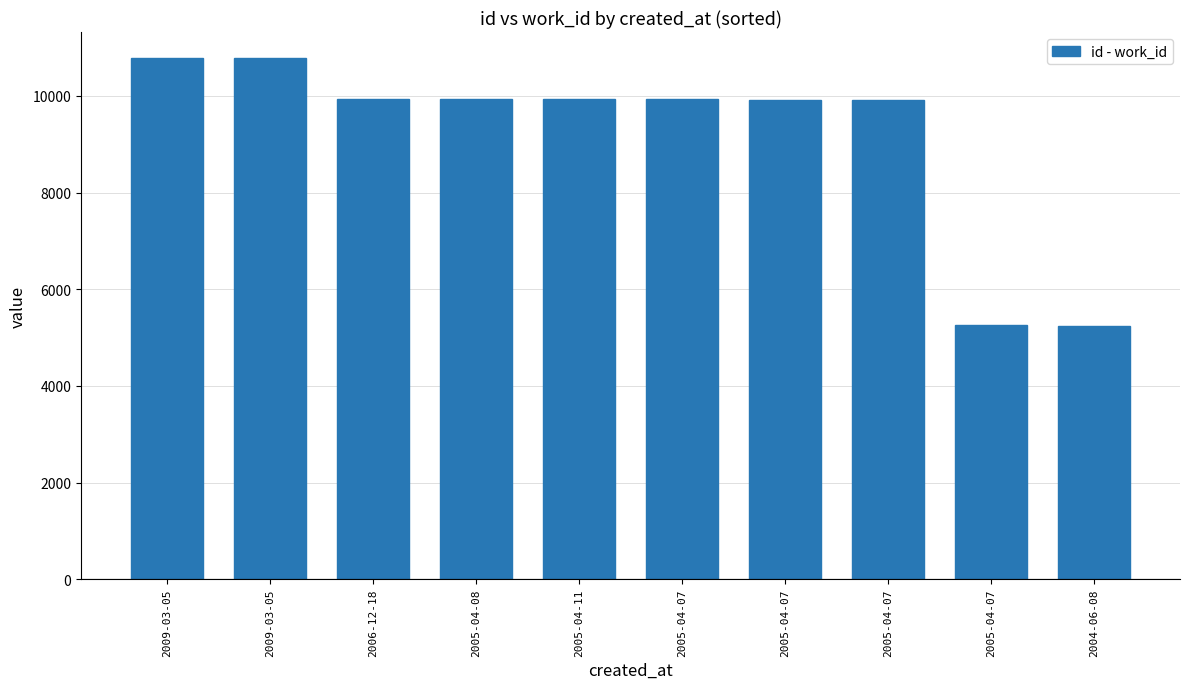

How many bars are there in total?

10